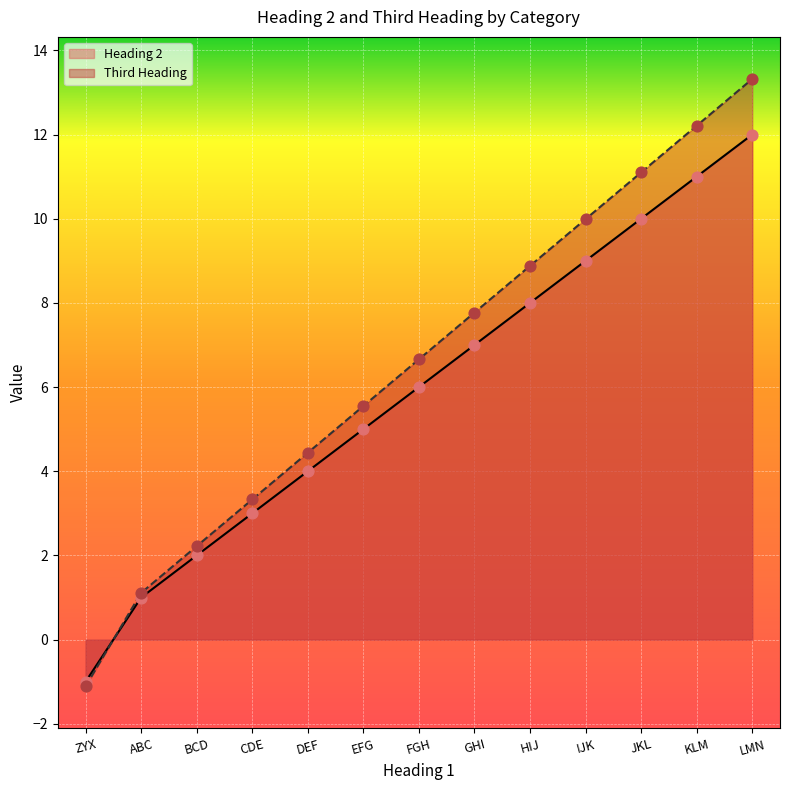

Which series contains the highest Y value?

Third Heading